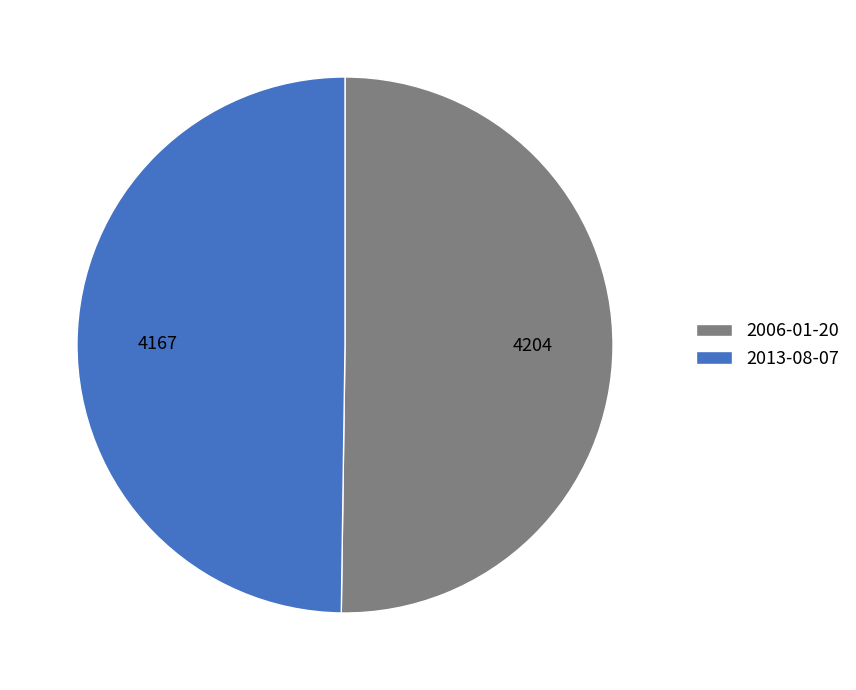

How many segments does this pie chart have?

2